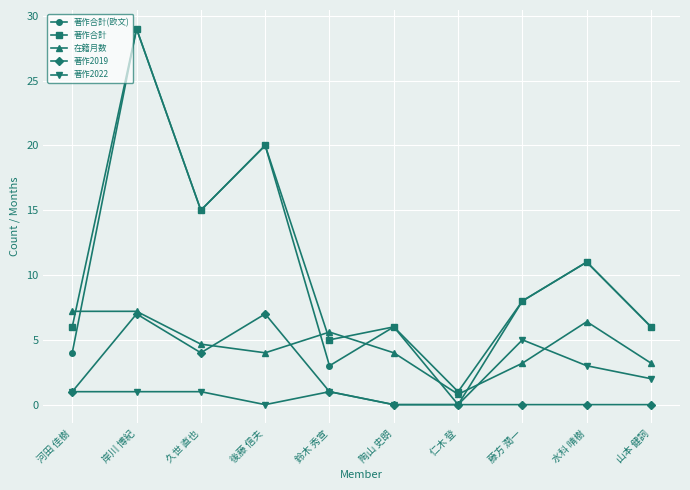

Reading left to right, transcribe all the data shown in this chart.

著作合計(欧文): 河田 佳樹=4.0	岸川 博紀=29.0	久世 直也=15.0	後藤 信夫=20.0	鈴木 秀宣=3.0	陶山 史朗=6.0	仁木 登=0.0	藤方 潤一=8.0	水科 晴樹=11.0	山本 健詞=6.0
著作合計: 河田 佳樹=6.0	岸川 博紀=29.0	久世 直也=15.0	後藤 信夫=20.0	鈴木 秀宣=5.0	陶山 史朗=6.0	仁木 登=1.0	藤方 潤一=8.0	水科 晴樹=11.0	山本 健詞=6.0
在籍月数: 河田 佳樹=7.2	岸川 博紀=7.2	久世 直也=4.7	後藤 信夫=4.0	鈴木 秀宣=5.6	陶山 史朗=4.0	仁木 登=0.8	藤方 潤一=3.2	水科 晴樹=6.4	山本 健詞=3.2
著作2019: 河田 佳樹=1.0	岸川 博紀=7.0	久世 直也=4.0	後藤 信夫=7.0	鈴木 秀宣=1.0	陶山 史朗=0.0	仁木 登=0.0	藤方 潤一=0.0	水科 晴樹=0.0	山本 健詞=0.0
著作2022: 河田 佳樹=1.0	岸川 博紀=1.0	久世 直也=1.0	後藤 信夫=0.0	鈴木 秀宣=1.0	陶山 史朗=0.0	仁木 登=0.0	藤方 潤一=5.0	水科 晴樹=3.0	山本 健詞=2.0